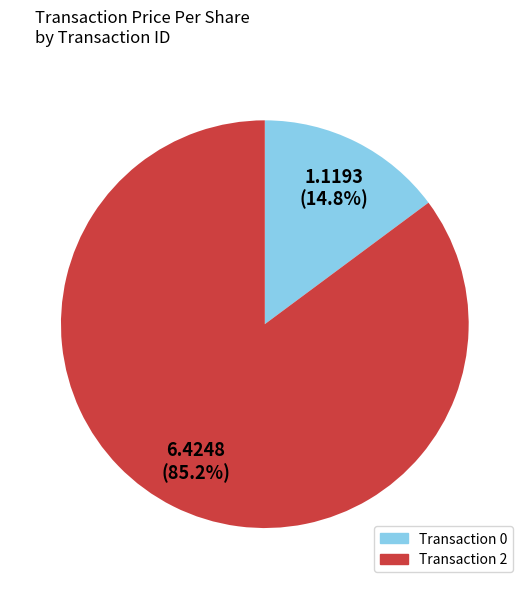

To the nearest percent, what is the difference between the largest and smallest slice percentages?

70%